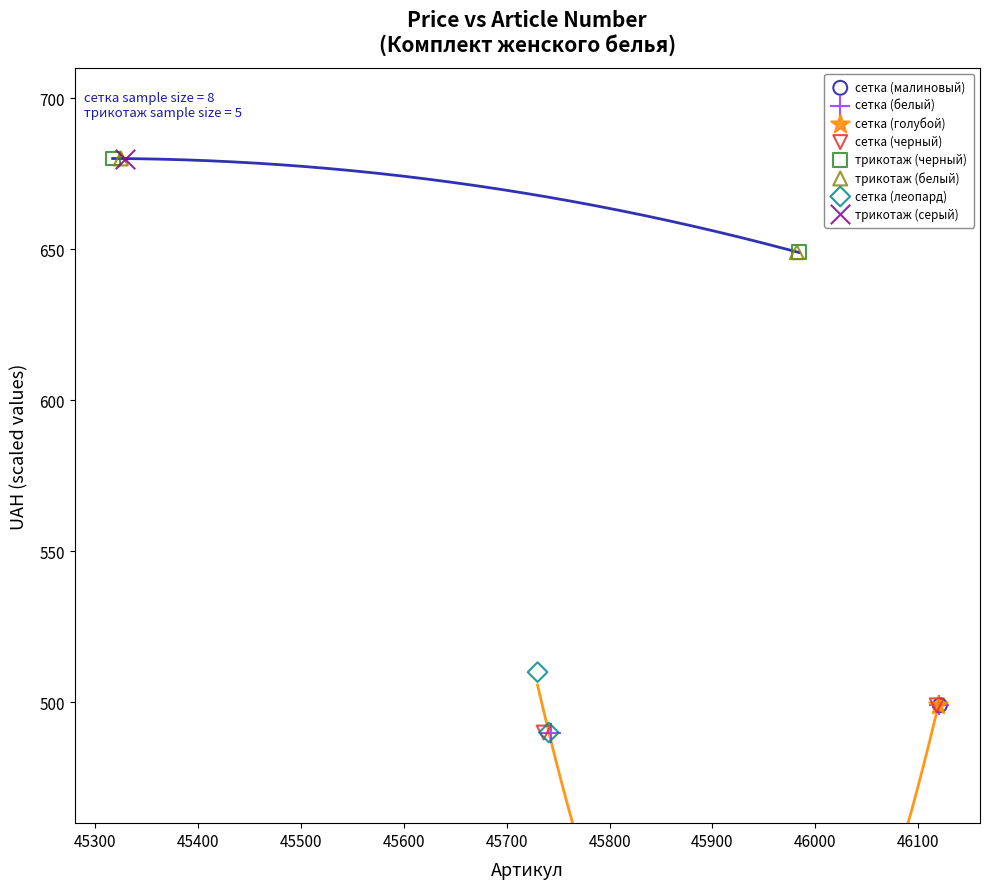

What are all the series names shown in the legend?

сетка (малиновый), сетка (белый), сетка (голубой), сетка (черный), трикотаж (черный), трикотаж (белый), сетка (леопард), трикотаж (серый)